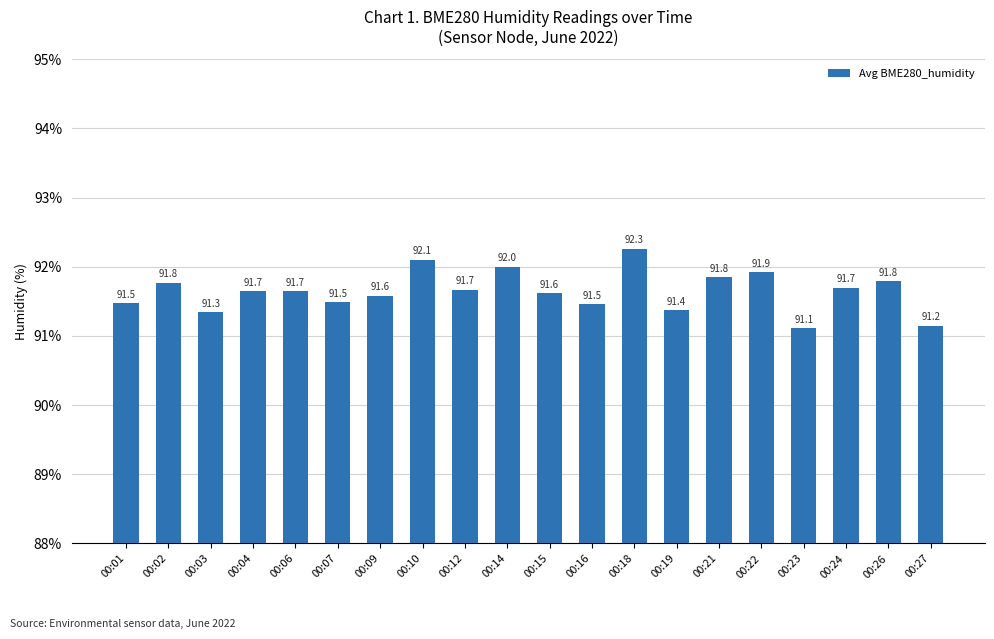

Which category has the highest value across all series?

00:18